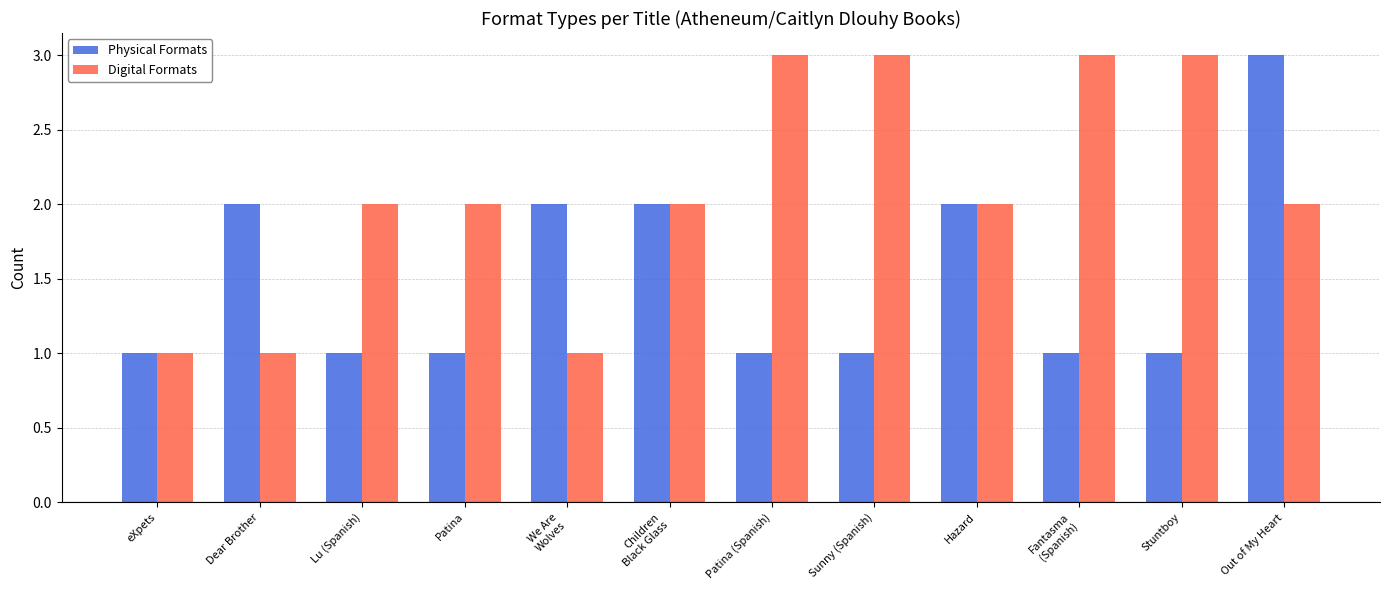

What is the maximum value shown in the chart?

3